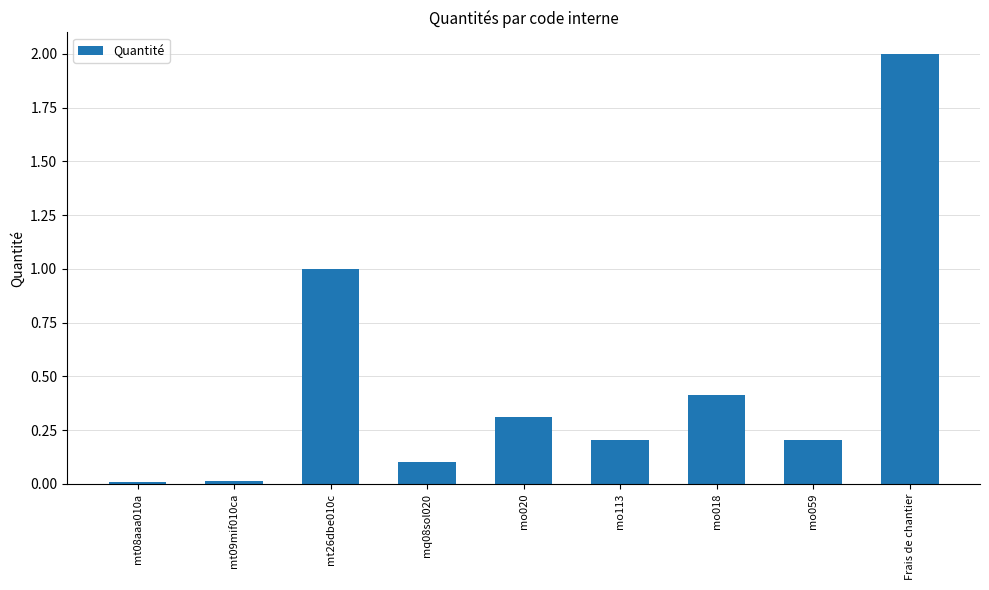

What value does the data have at mo018?

0.4